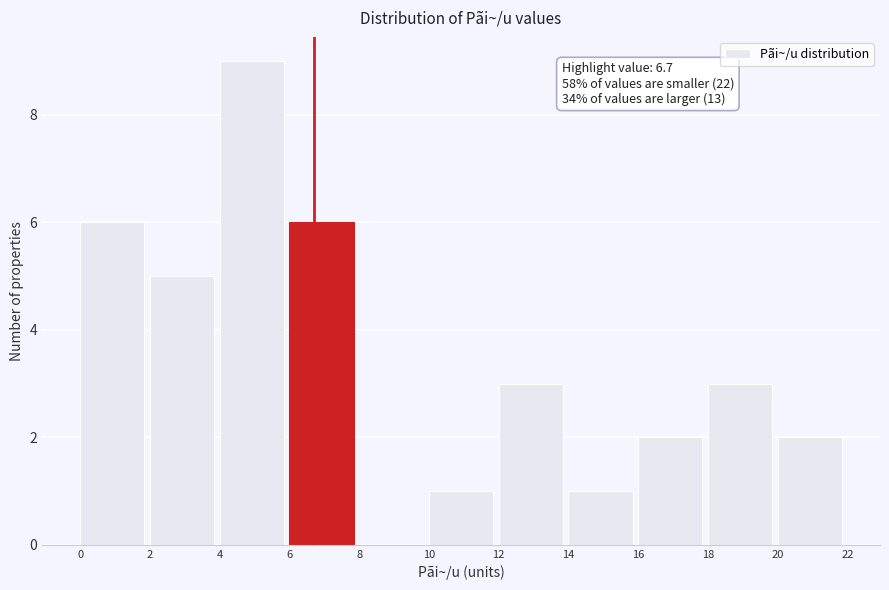

Which range on the x-axis has the tallest bar?

4 to 6